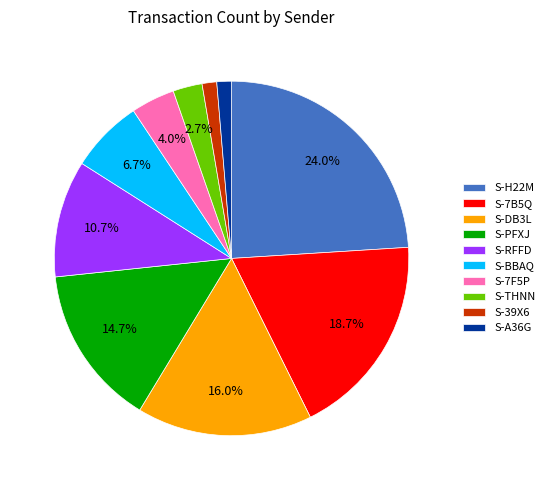

What is the total percentage of S-H22M and S-7F5P?

28.0%